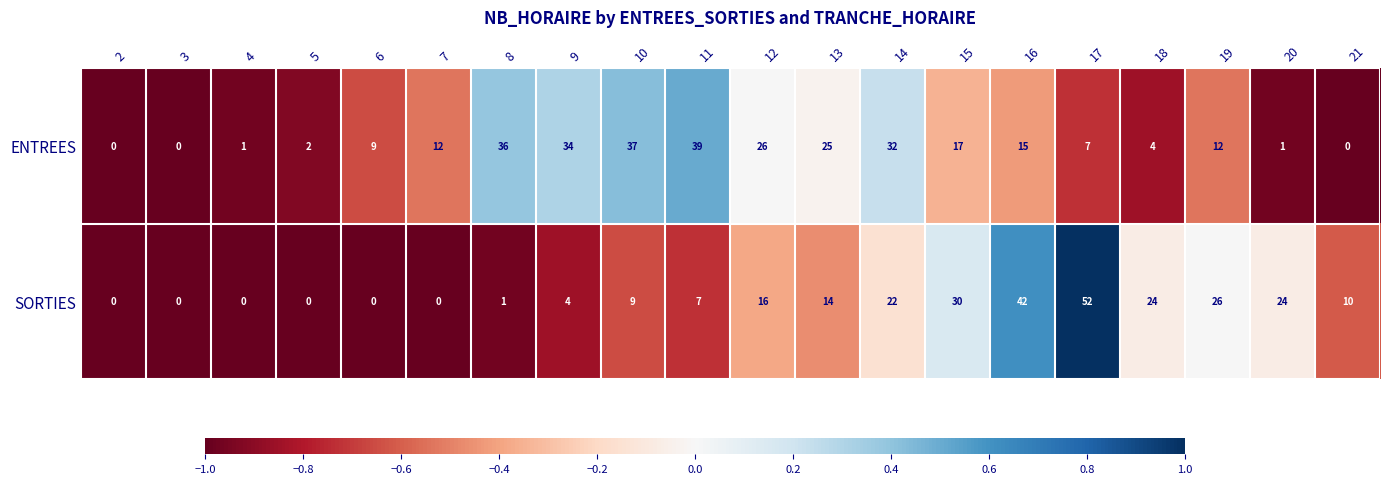

Count the number of categories in the chart.

20